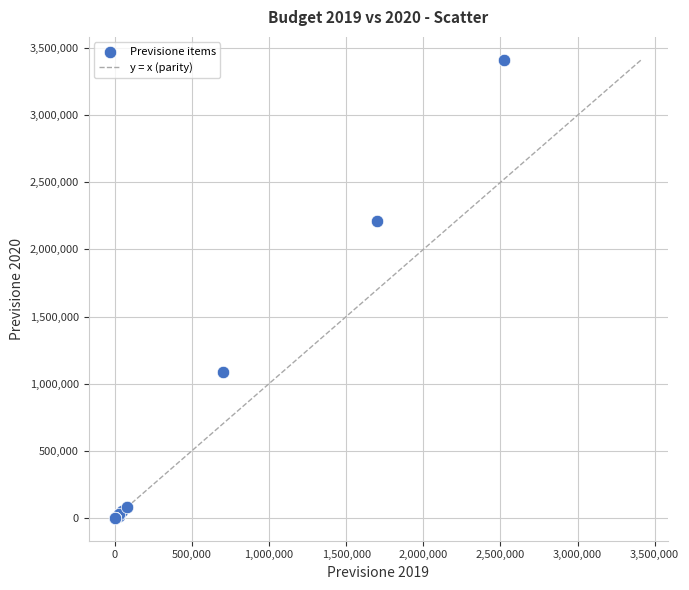

What Y value in the scatter plot is closest to 1706864?

2214090.0